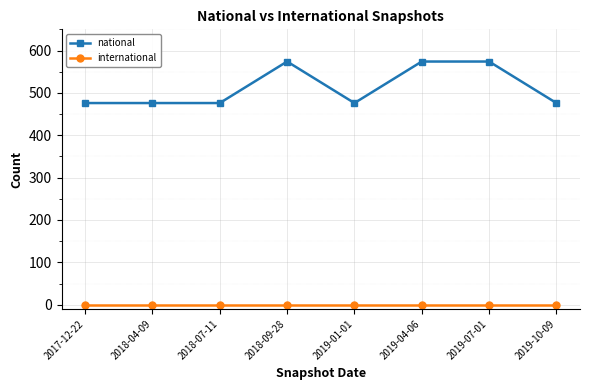

True or false: international and national intersect in this chart.

False